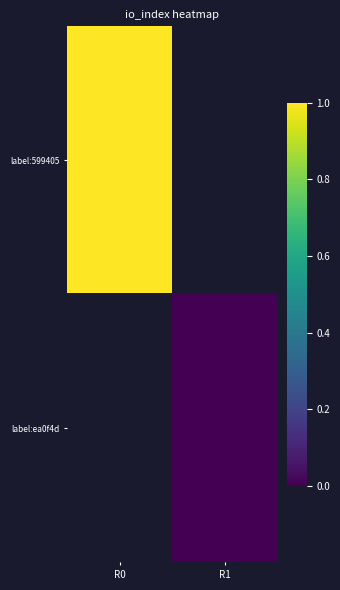

What is the lowest value of the label:599405 series?

1.0